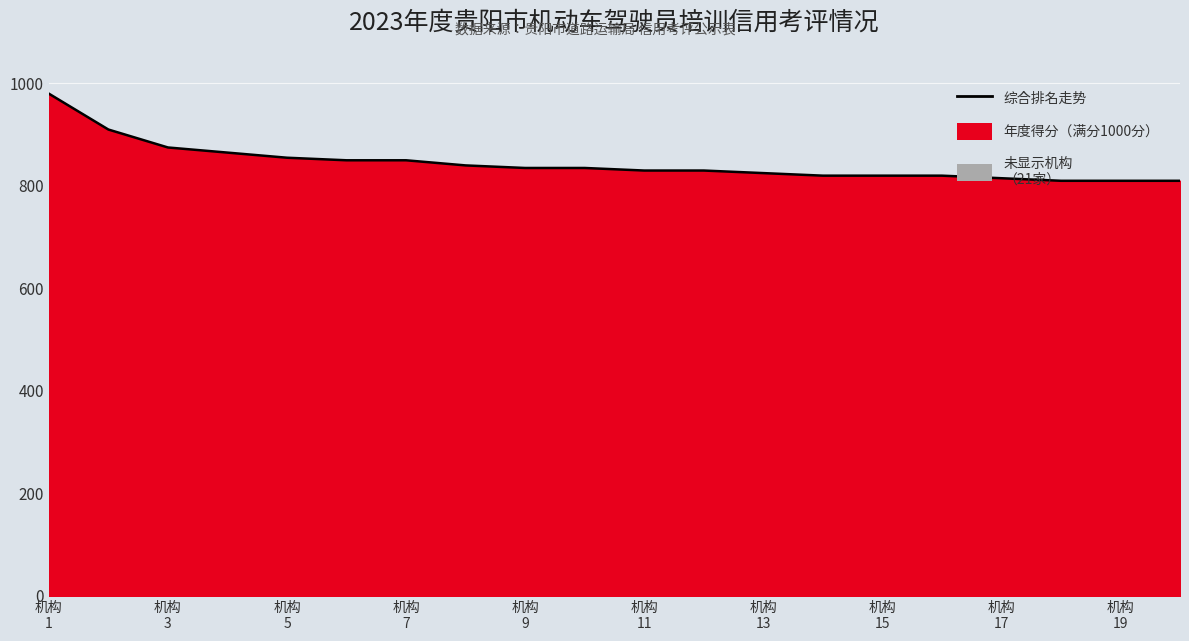

How many data points are above 835?

8